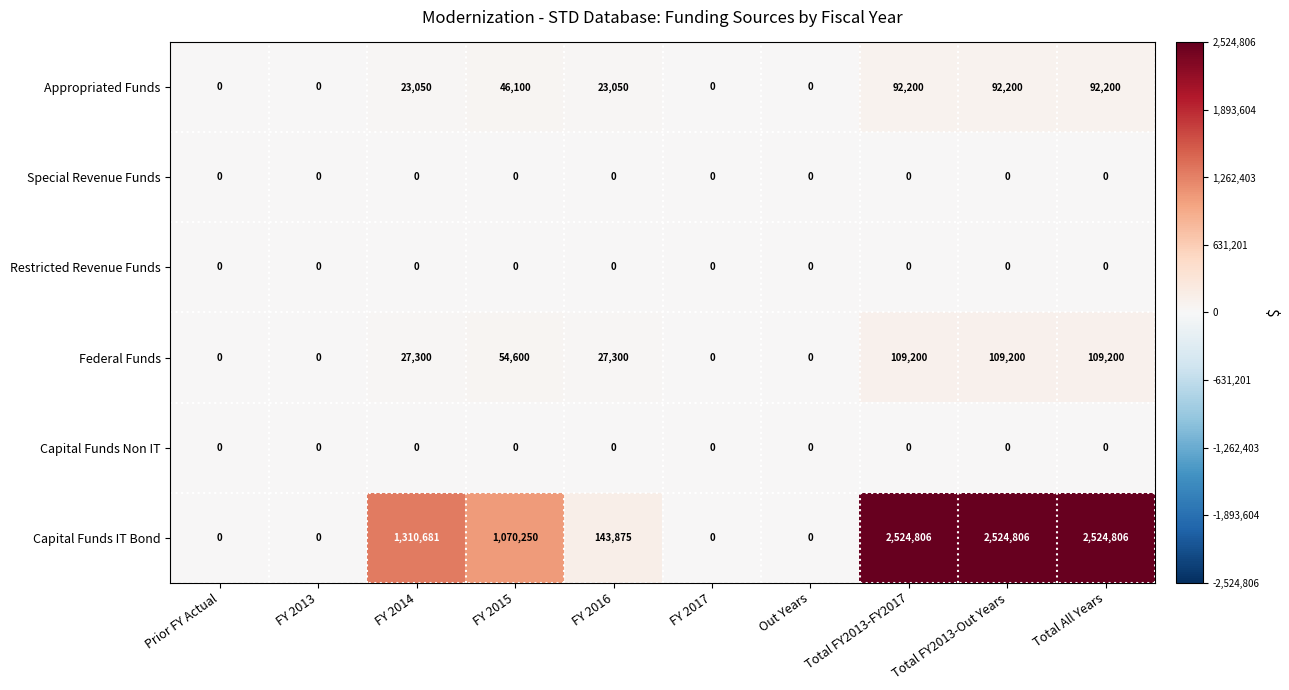

Which series has the largest range (max minus min)?

Capital Funds IT Bond